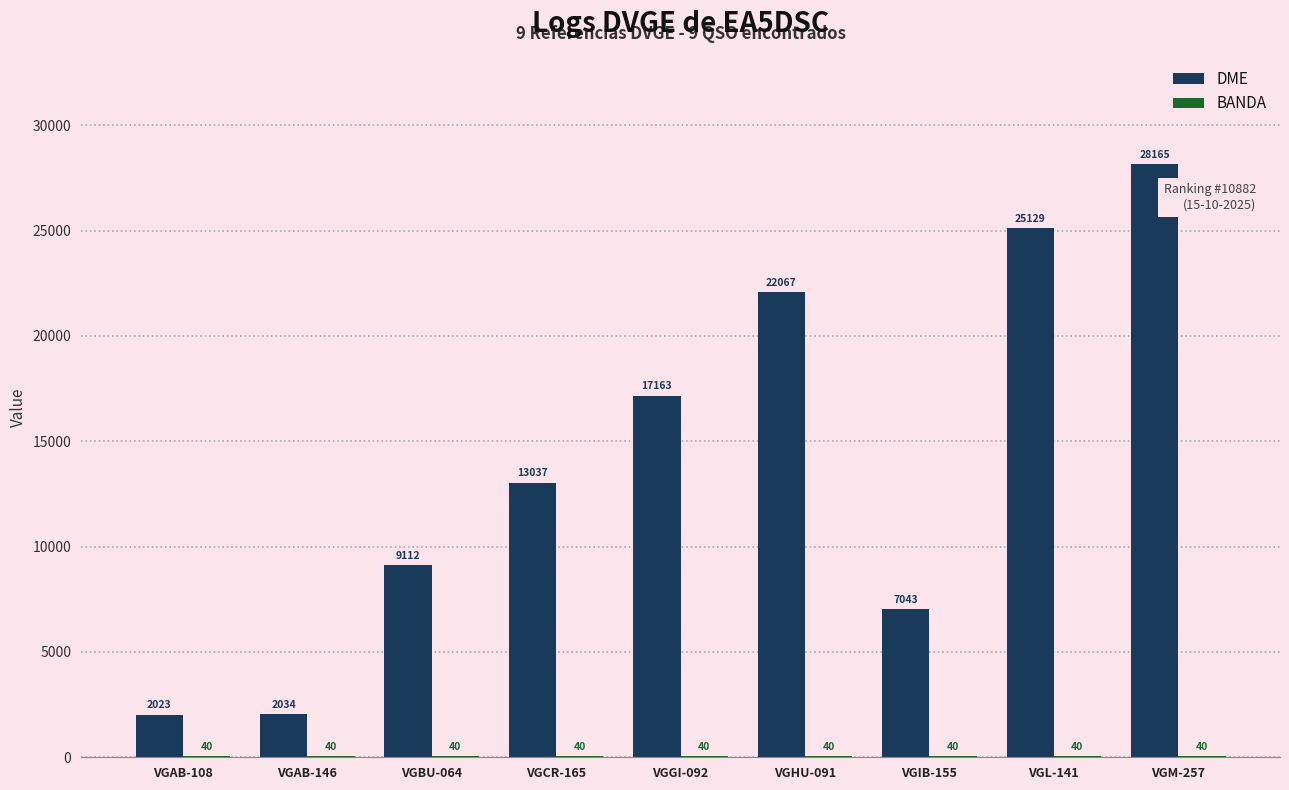

The value of DME at VGM-257 is 40166. True or false?

False